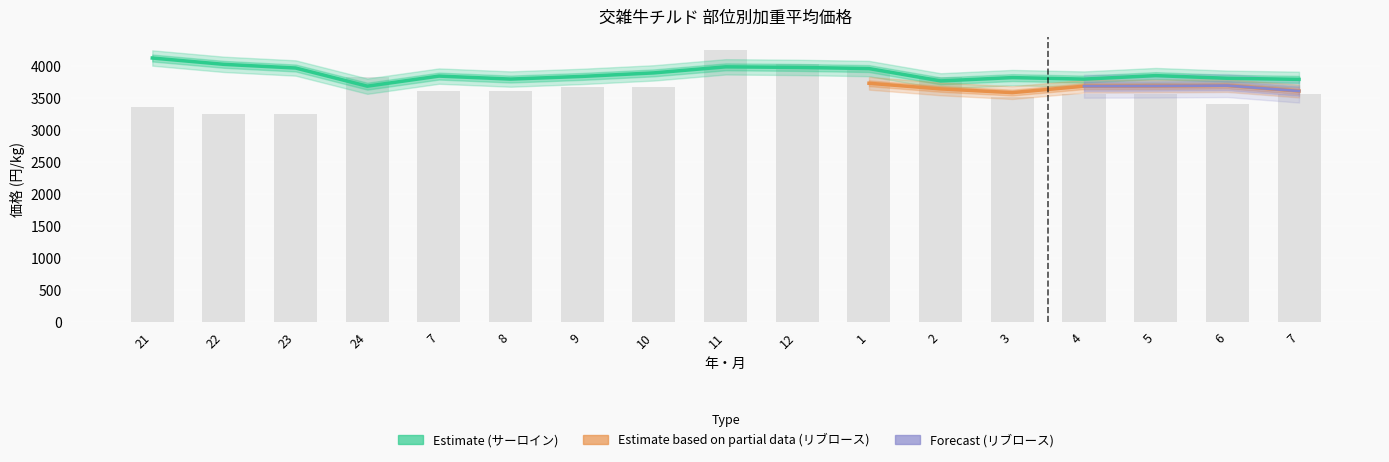

What is the label of the 13th bar from the left?

3